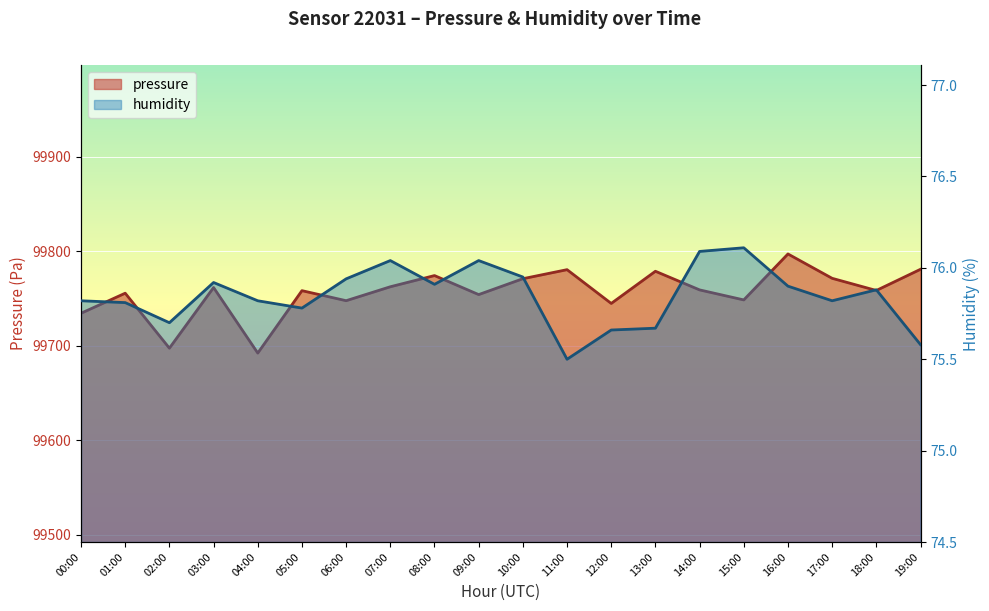

At which category is the sum across all series the highest?

16:00